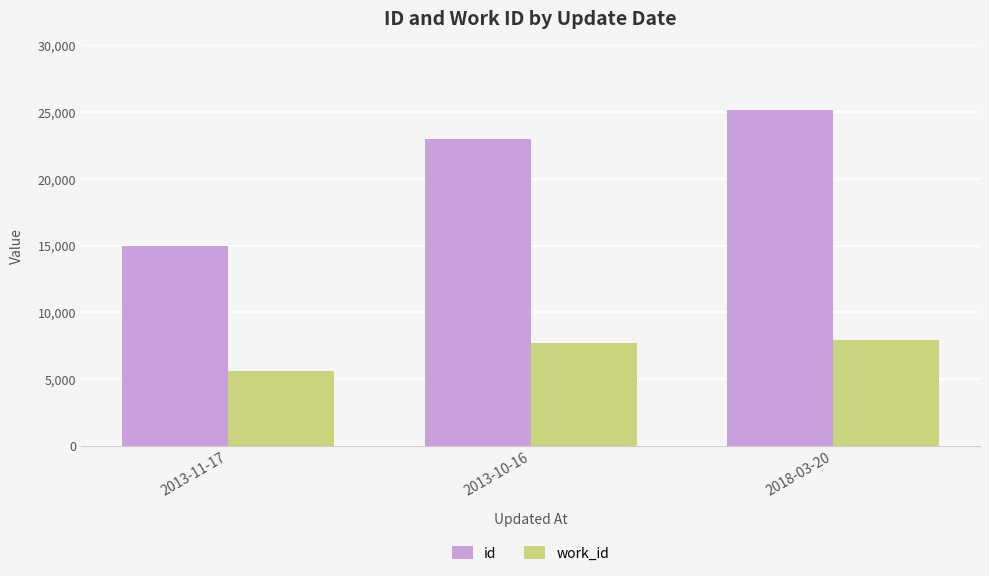

Is it true that work_id equals 5612 at 2013-11-17?

True